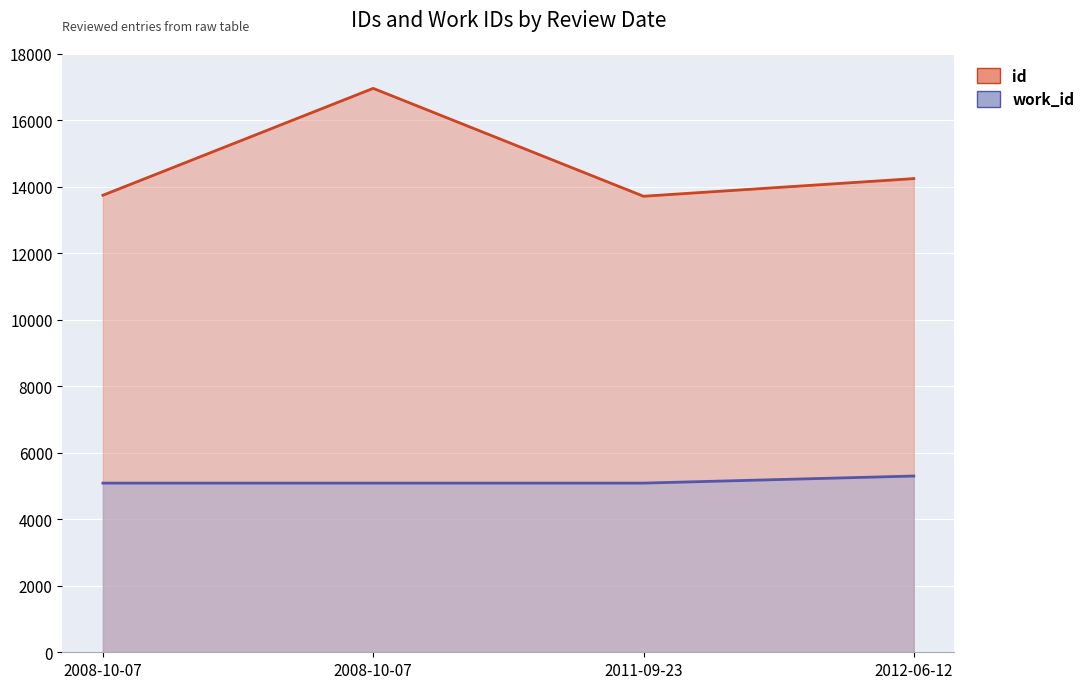

What is the value of the id point at the 4th from the left?

14246